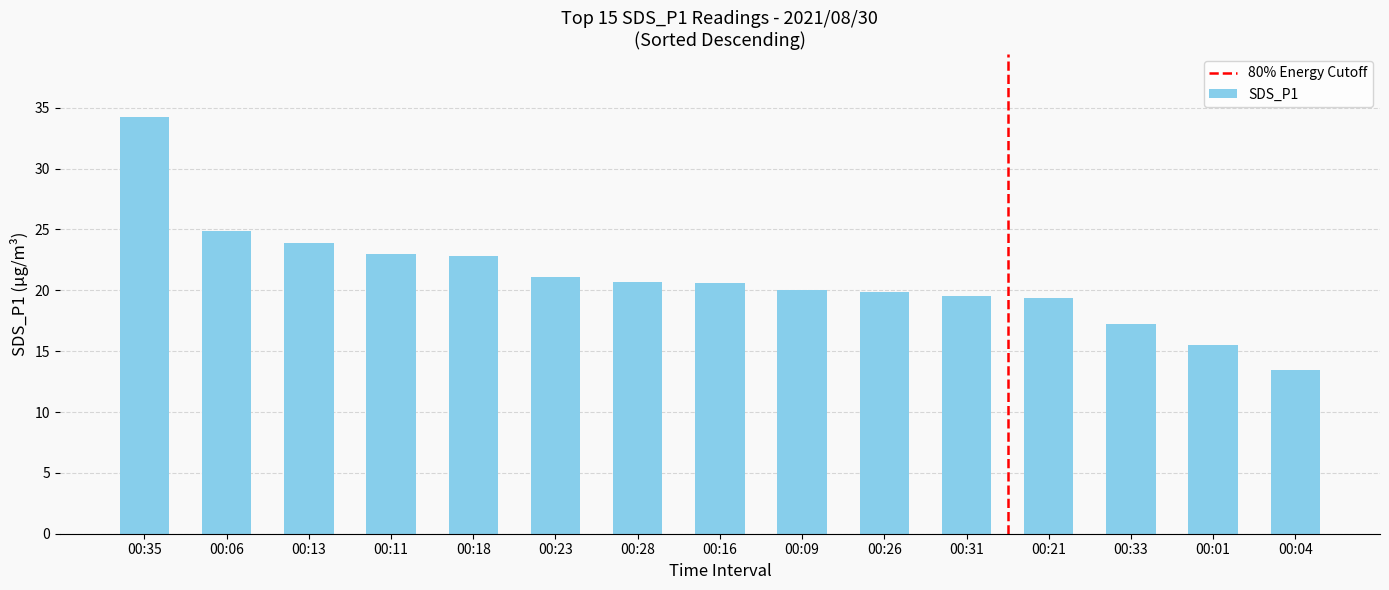

What is the difference between the values at 00:11 and 00:21?

3.6